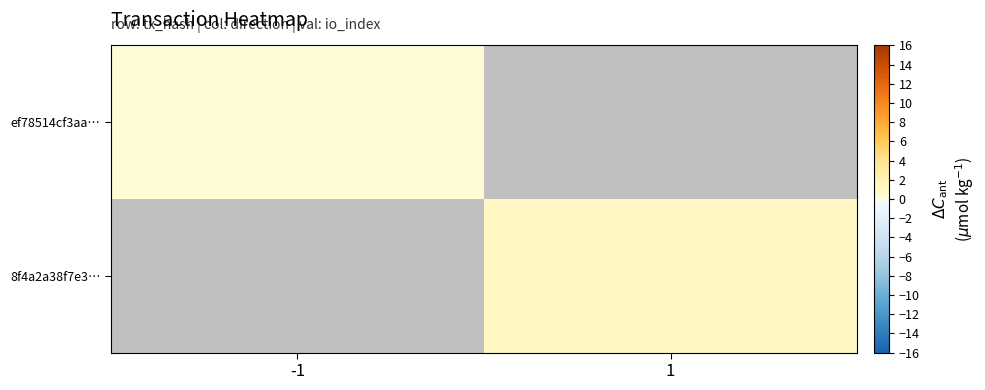

Which category has the lowest value across all series?

-1